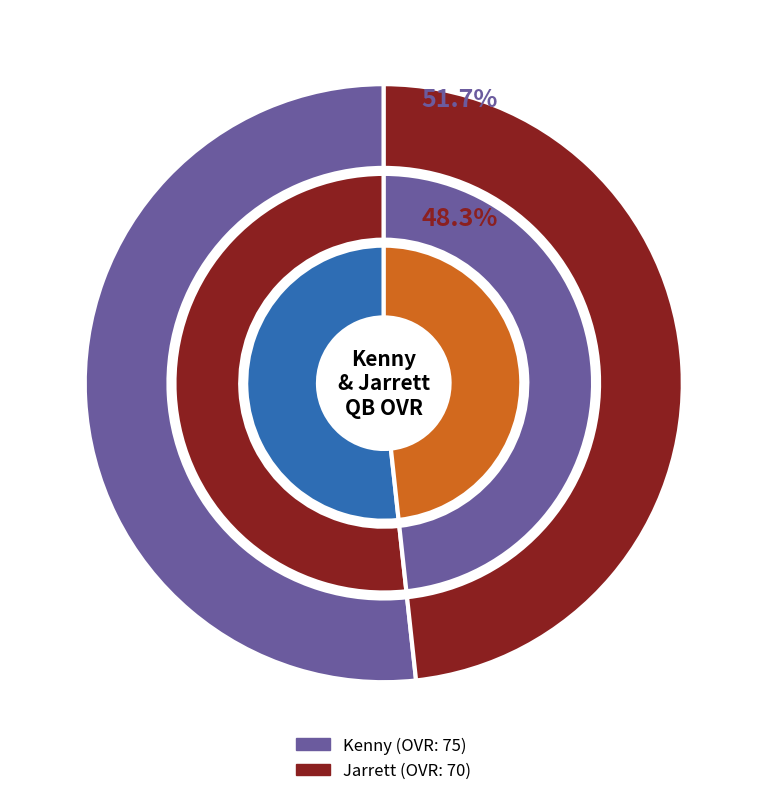

Count the number of slices in the pie.

2